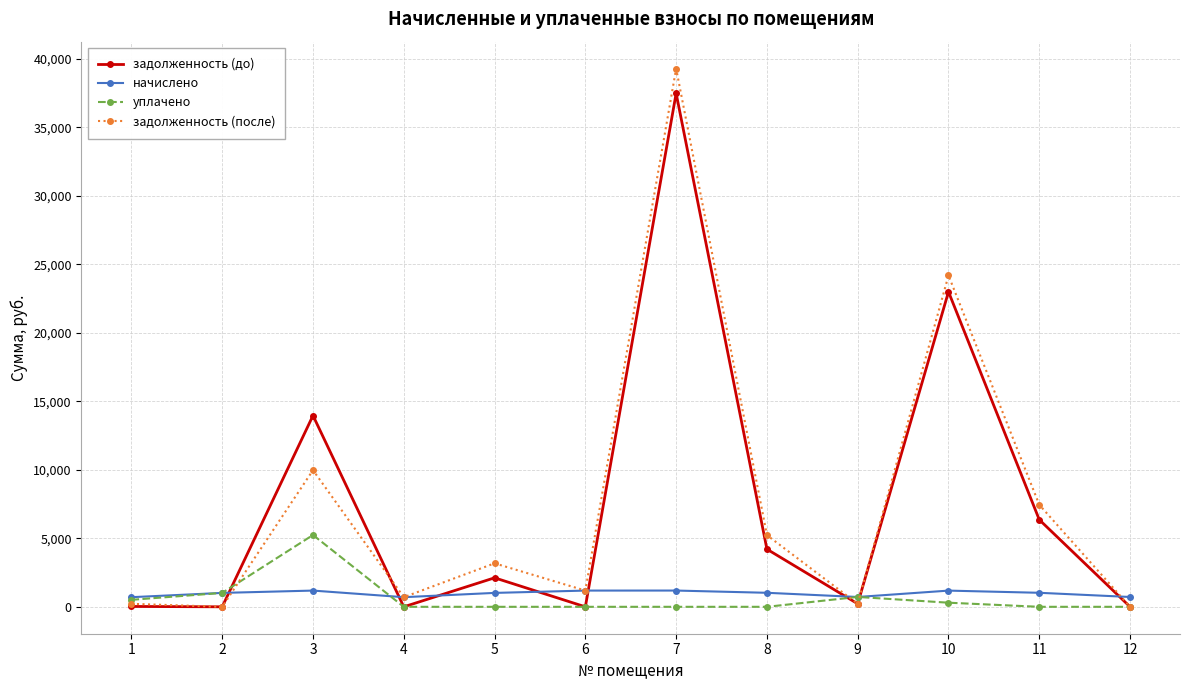

What are all the series names shown in the legend?

задолженность (до), начислено, уплачено, задолженность (после)